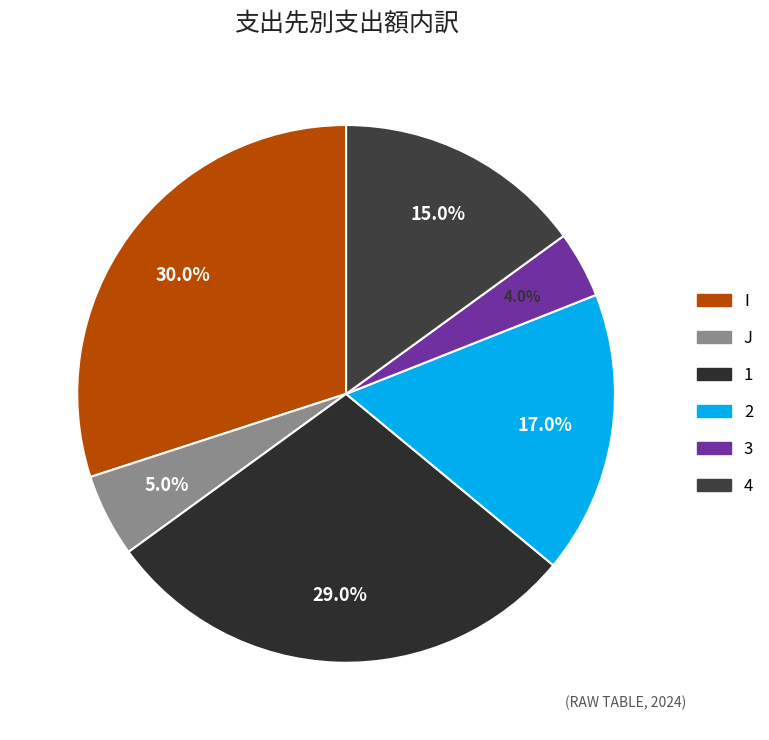

Is there a majority slice in this chart?

No